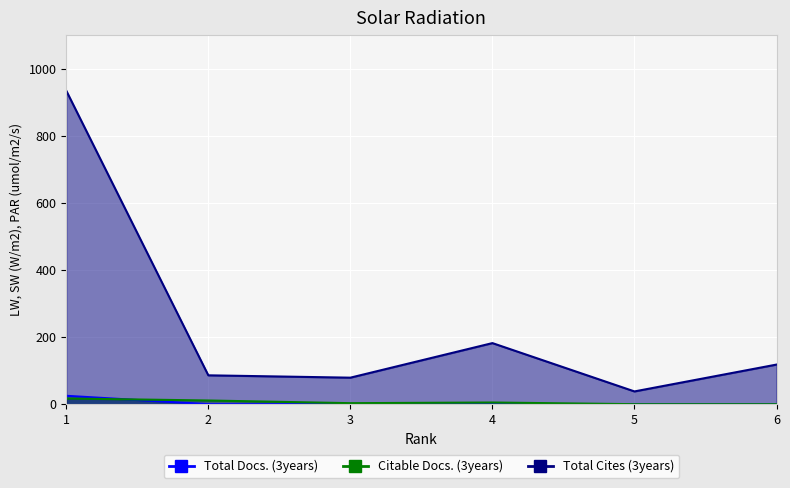

Which series has the largest range (max minus min)?

Total Cites (3years)